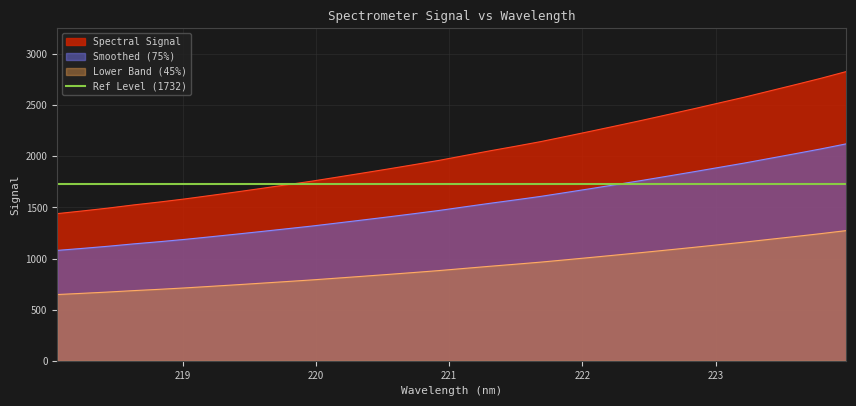

True or false: Smoothed (75%) and Spectral Signal cross at least once.

False